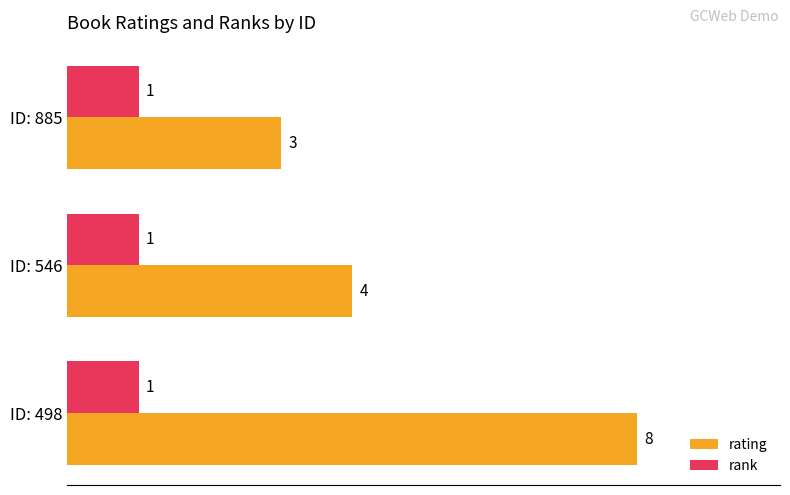

How many distinct data groups are displayed?

2